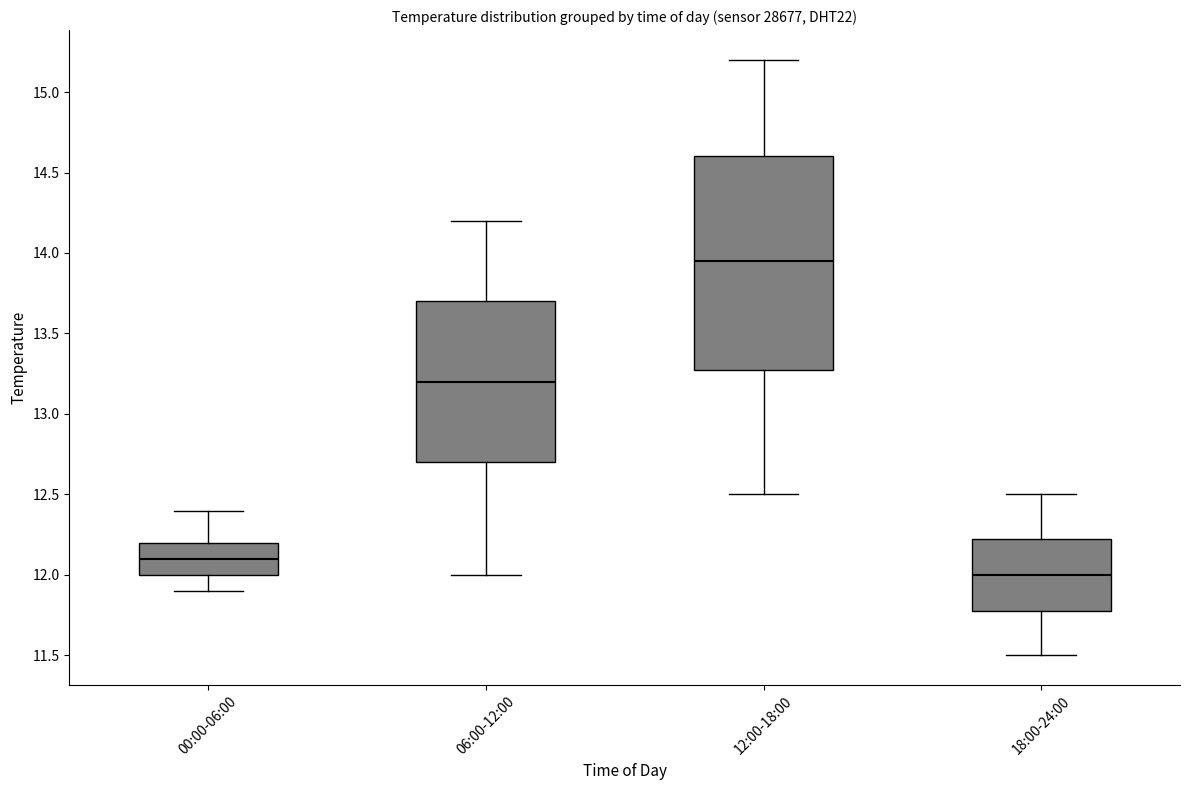

Comparing the boxes themselves (not the whiskers), which one is the tallest?

12:00-18:00